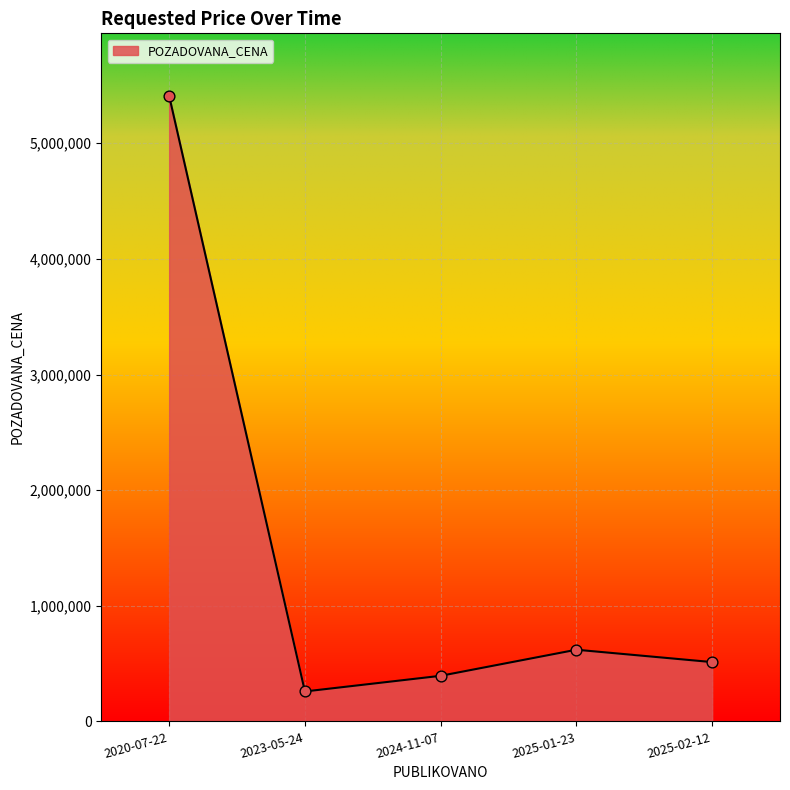

Approximately how many times larger is the value at 2025-01-23 compared to 2023-05-24?

2.4